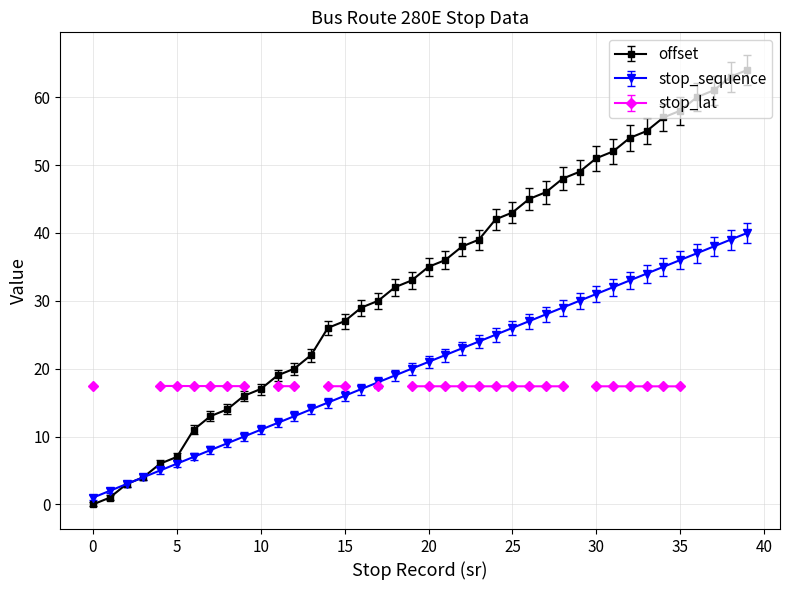

How many lines are shown in the chart?

2